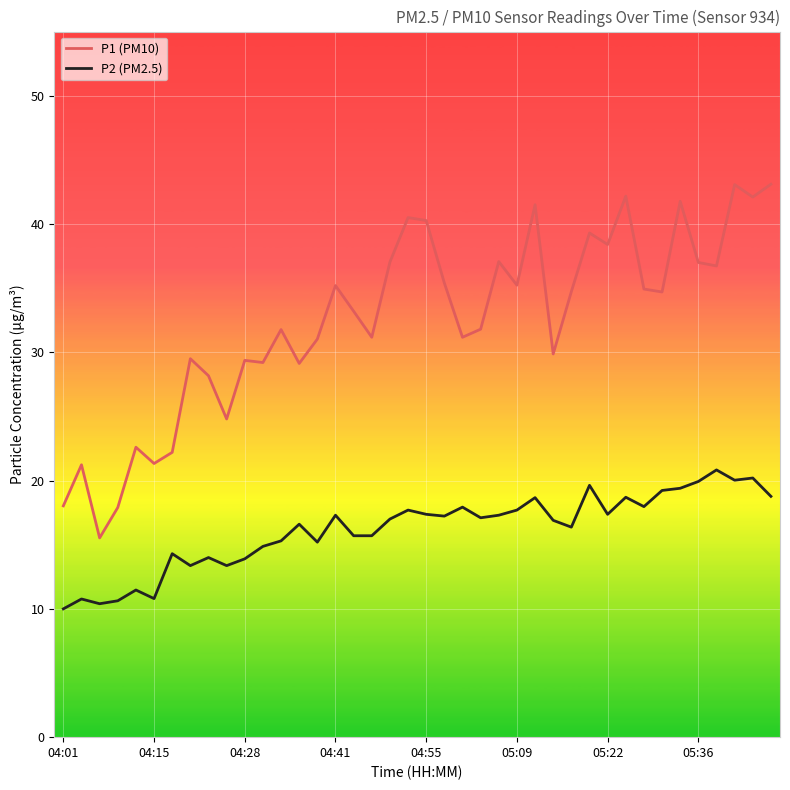

True or false: P1 (PM10) and P2 (PM2.5) cross at least once.

False